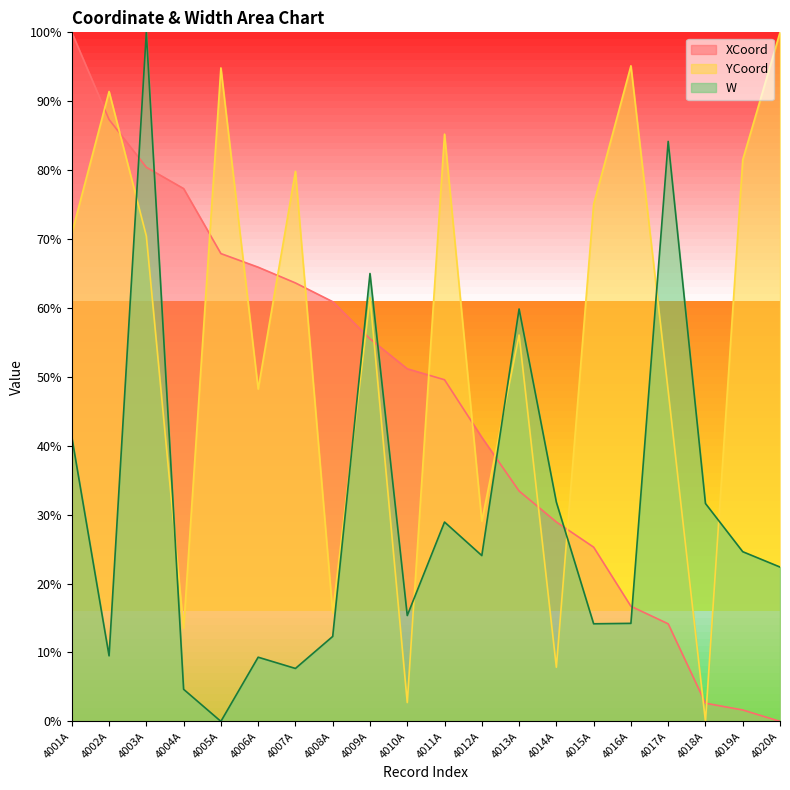

Which series has the largest total across all categories?

YCoord